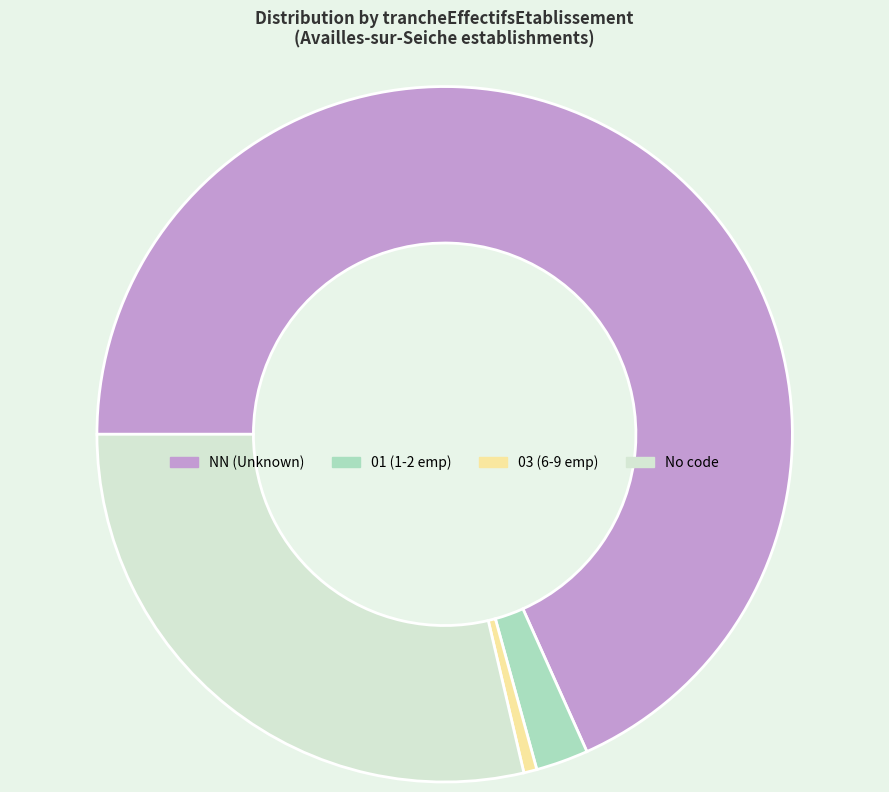

The NN (Unknown) slice represents 60% of the pie. True or false?

False